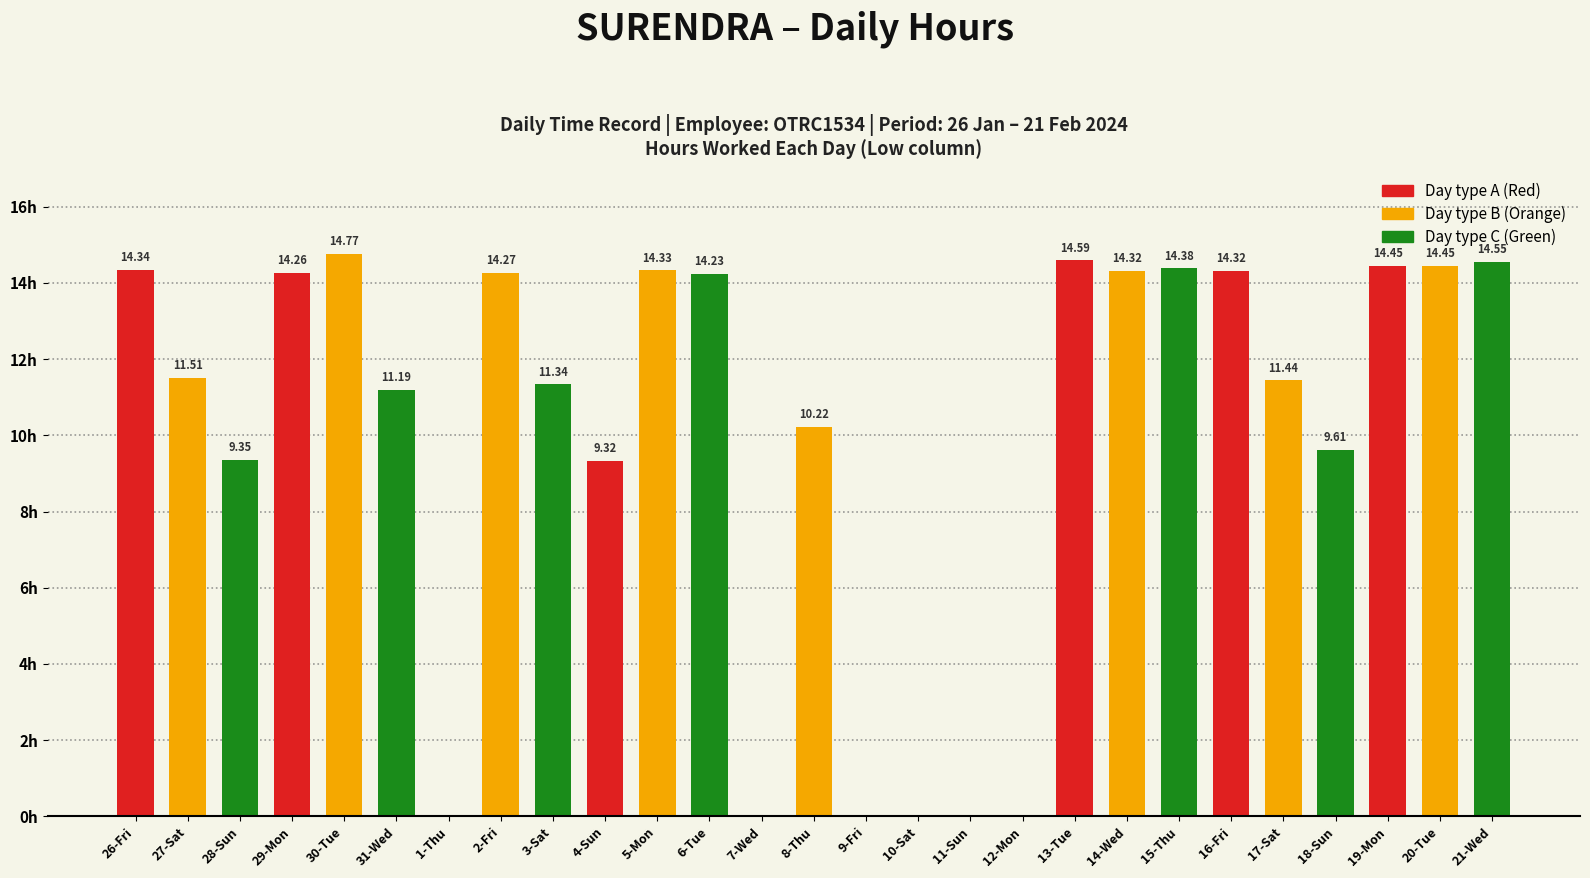

Which has a higher value, 9-Fri or 6-Tue?

6-Tue